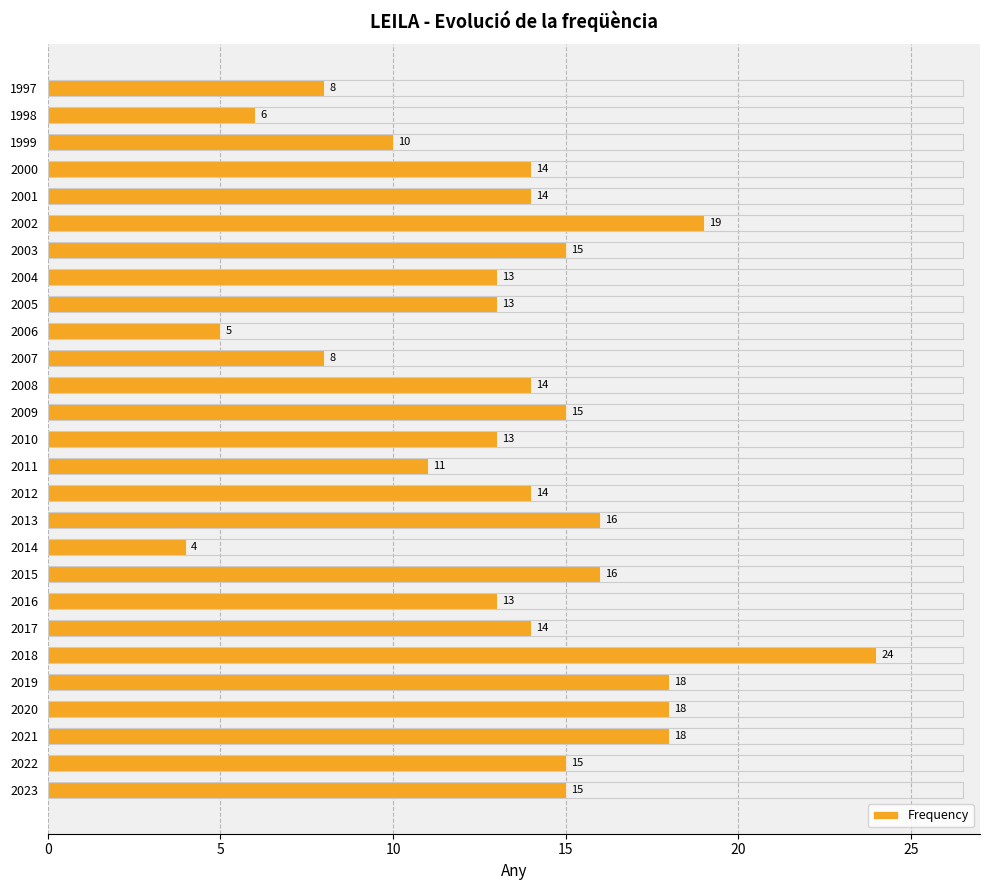

What is the change in value from 2020 to 2017?

-4